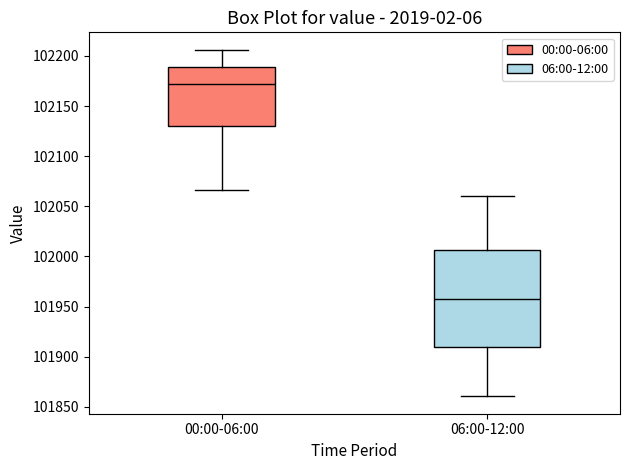

Reading left to right, read every box against the y-axis: the position of its median line, the range the box covers, and the ends of its whiskers. The values are not printed on the chart, so give them approximately, as read against the axis.

00:00-06:00: median 102170, box 102130 to 102190, whiskers 102065 to 102205
06:00-12:00: median 101960, box 101910 to 102005, whiskers 101860 to 102060